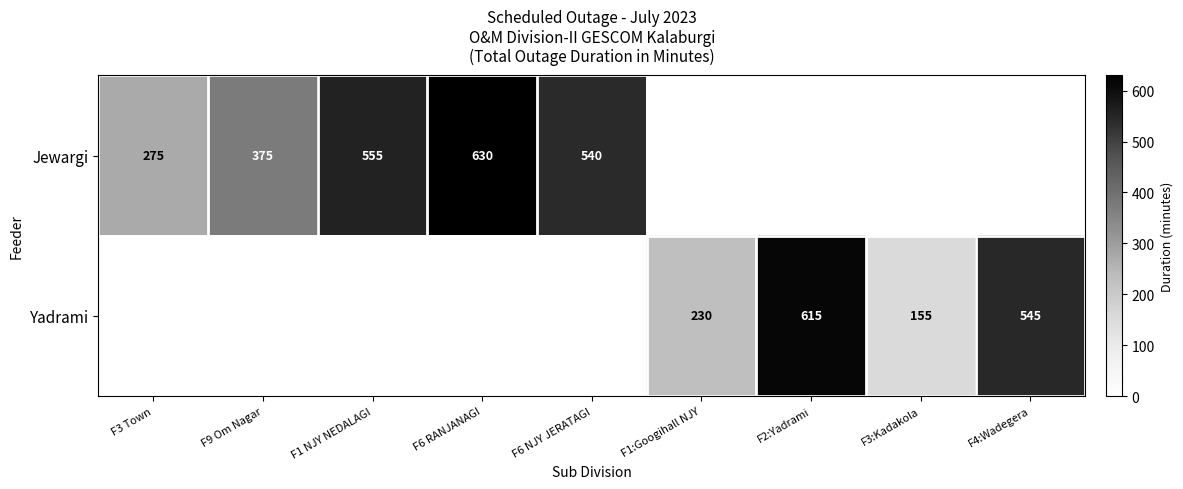

True or false: Jewargi has a value of 722 at F6 NJY JERATAGI.

False